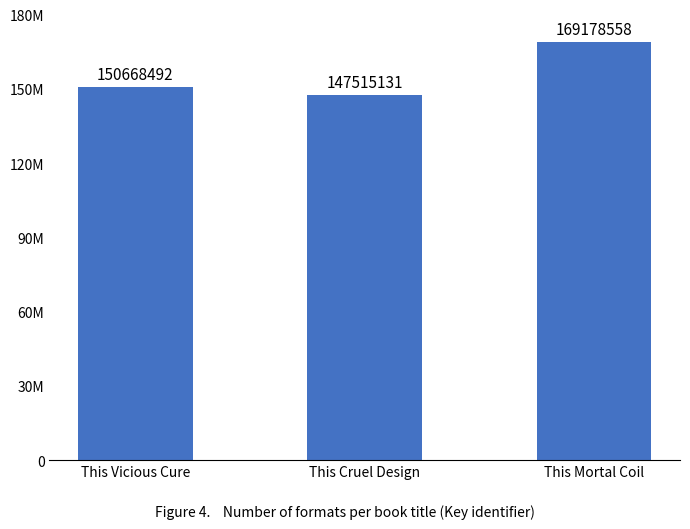

True or false: the data shows 93417609 at This Mortal Coil.

False